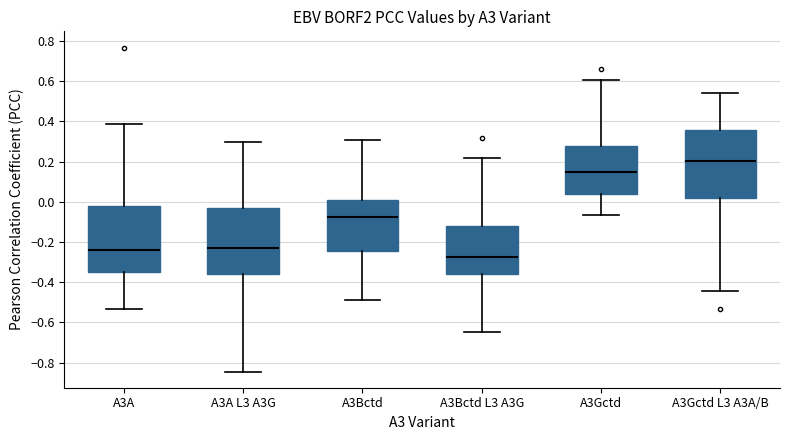

Reading left to right, read every box against the y-axis: the position of its median line, the range the box covers, and the ends of its whiskers. The values are not printed on the chart, so give them approximately, as read against the axis.

A3A: median -0.24, box -0.34 to -0.02, whiskers -0.54 to 0.38
A3A L3 A3G: median -0.24, box -0.36 to -0.04, whiskers -0.84 to 0.30
A3Bctd: median -0.08, box -0.24 to 0.00, whiskers -0.48 to 0.30
A3Bctd L3 A3G: median -0.28, box -0.36 to -0.12, whiskers -0.66 to 0.22
A3Gctd: median 0.14, box 0.04 to 0.28, whiskers -0.06 to 0.60
A3Gctd L3 A3A/B: median 0.20, box 0.02 to 0.36, whiskers -0.44 to 0.54